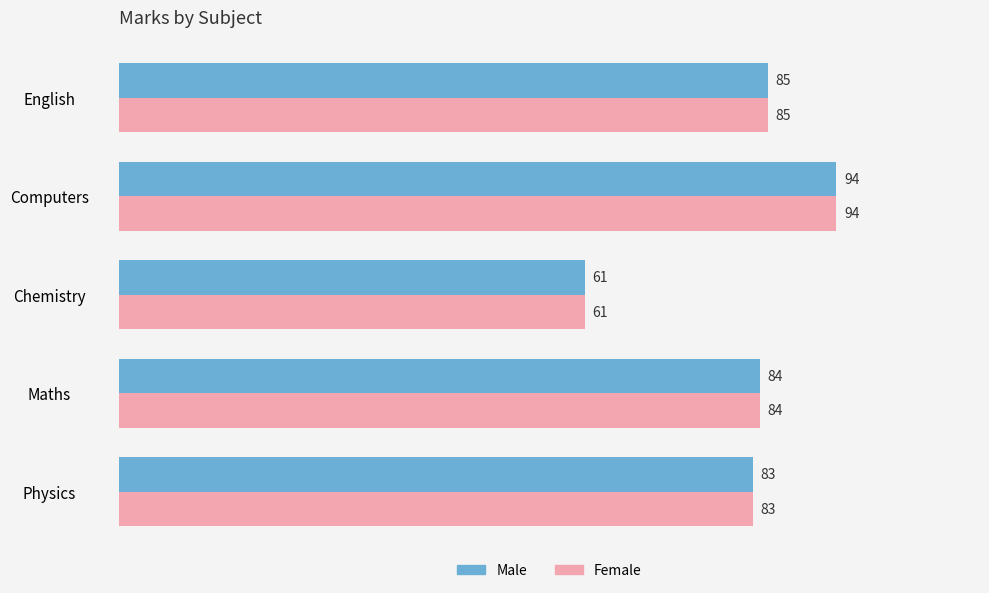

At which label does Male reach its minimum?

Chemistry